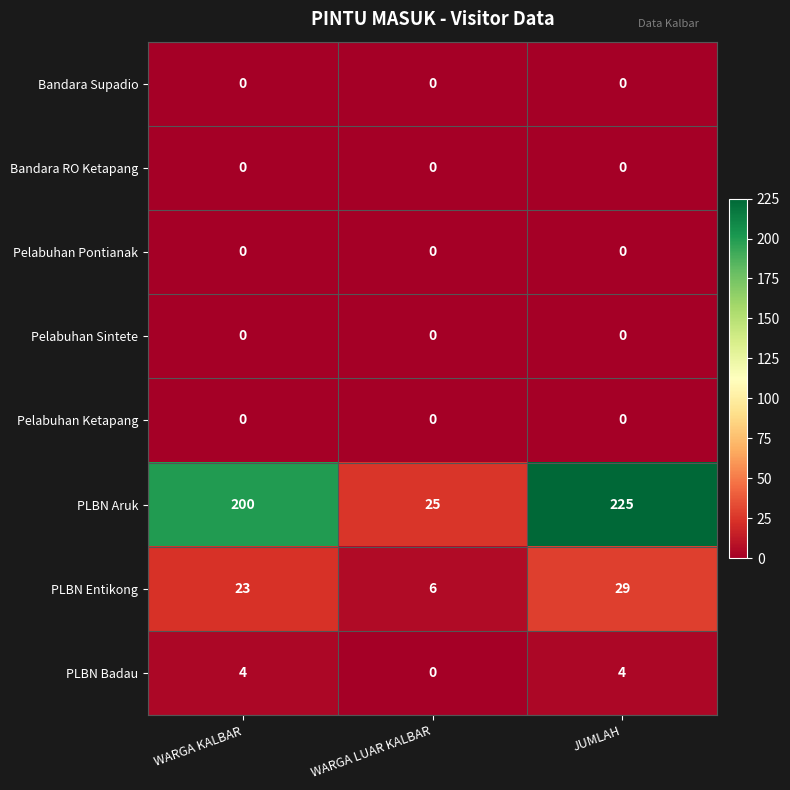

Which series has the largest total across all categories?

PLBN Aruk